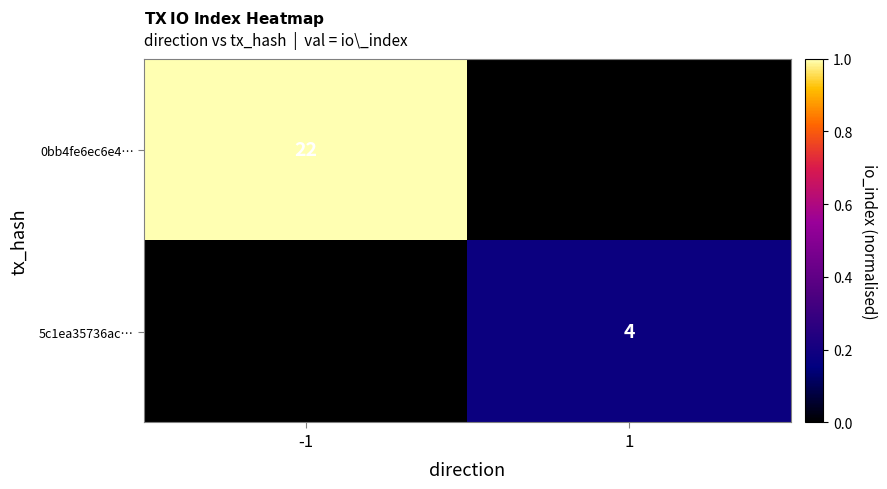

Is it true that 0bb4fe6ec6e4… equals 6 at -1?

False